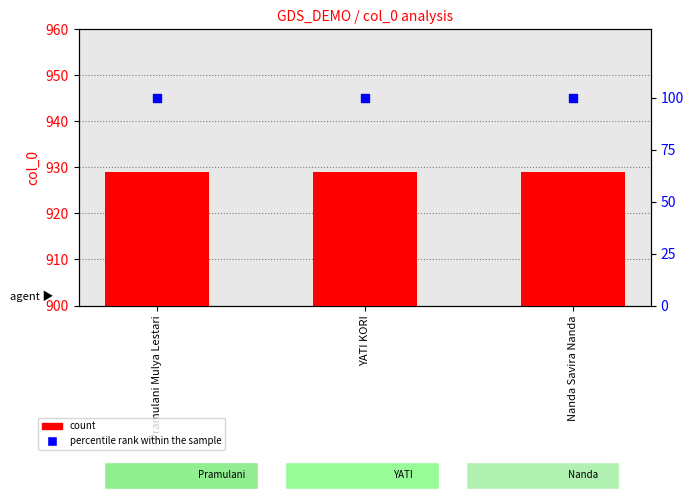

Which series has the widest spread of Y values?

count